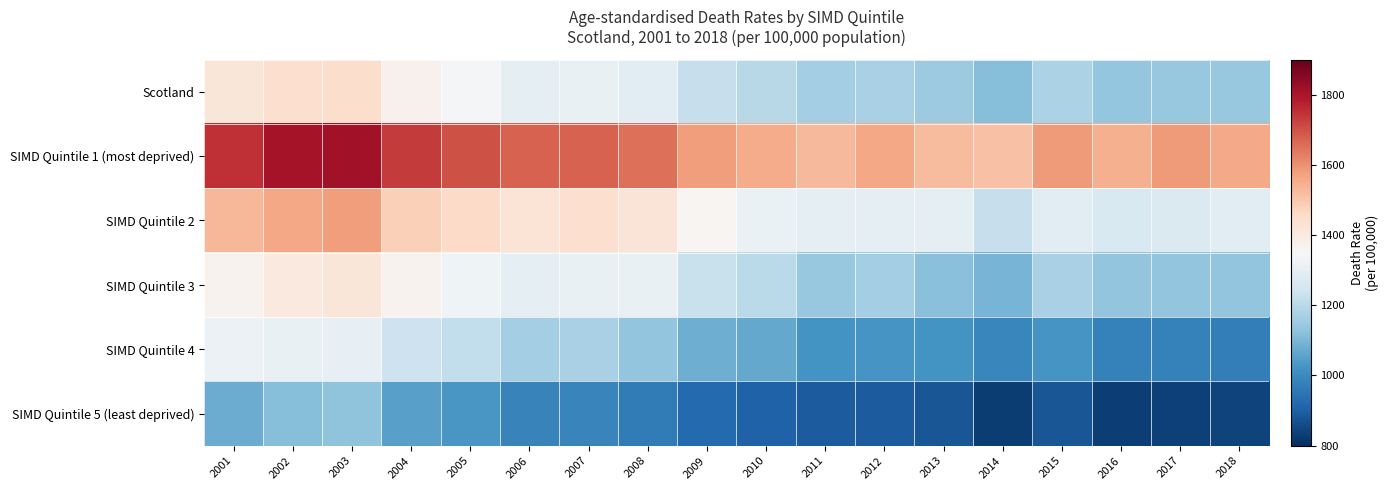

Which series changed the most between 2002 and 2010?

SIMD Quintile 1 (most deprived)